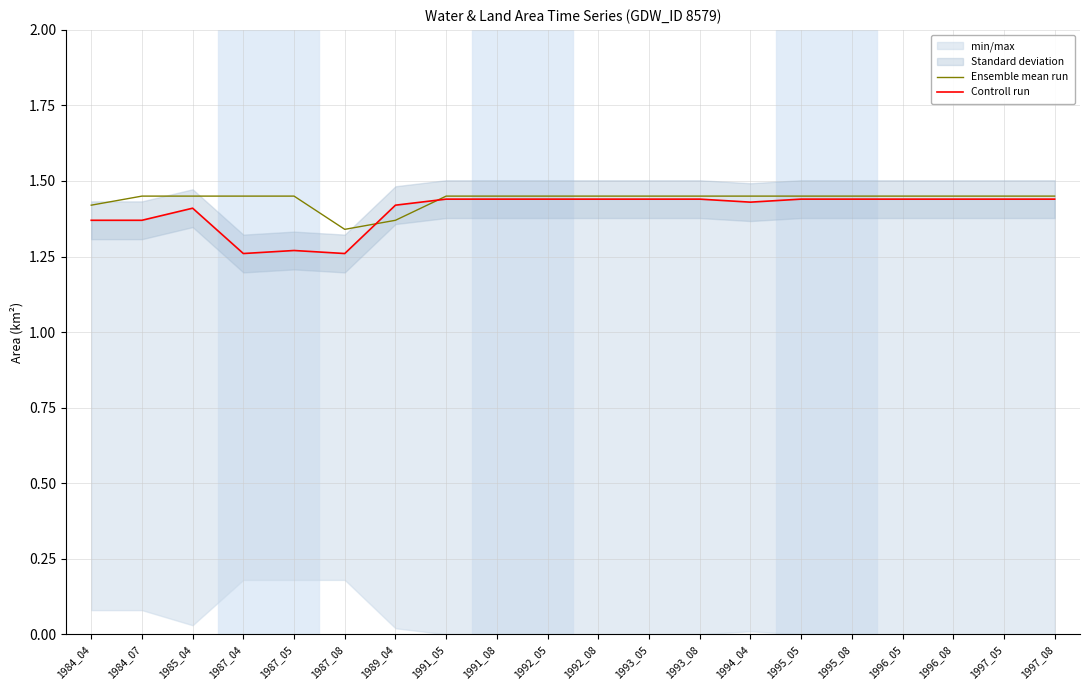

Which category has the highest value in the Ensemble mean run series?

1984_07